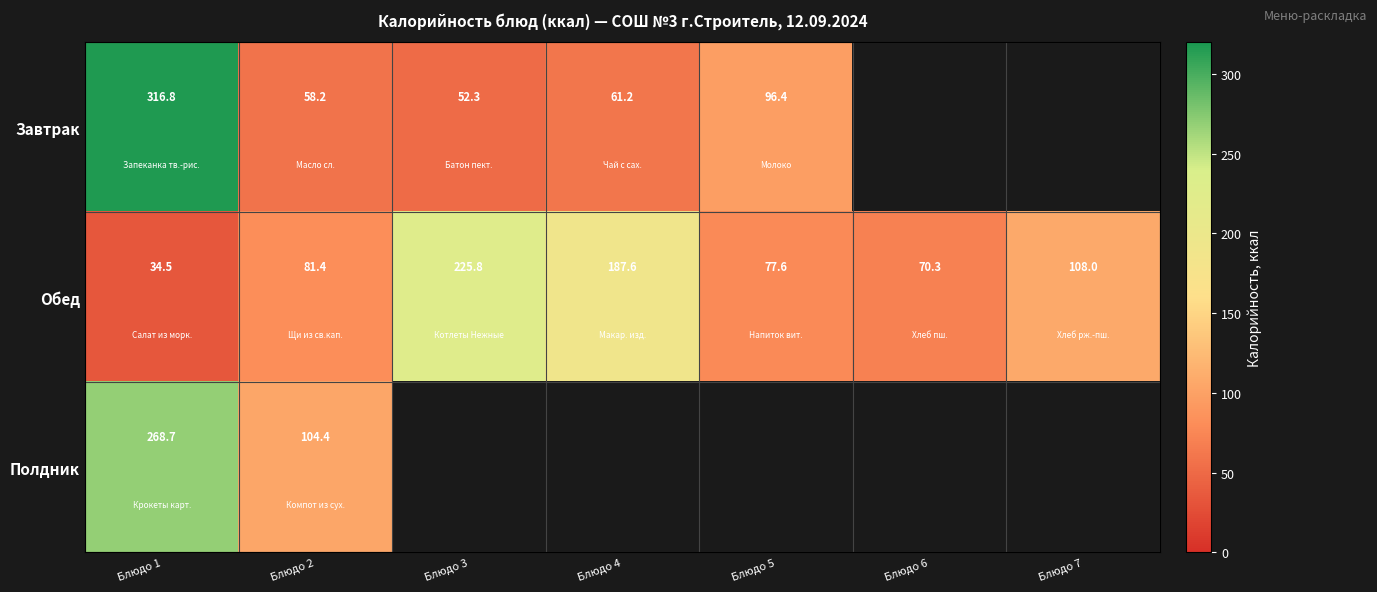

Between Блюдо 2 and Блюдо 3, which series saw the biggest shift?

Обед